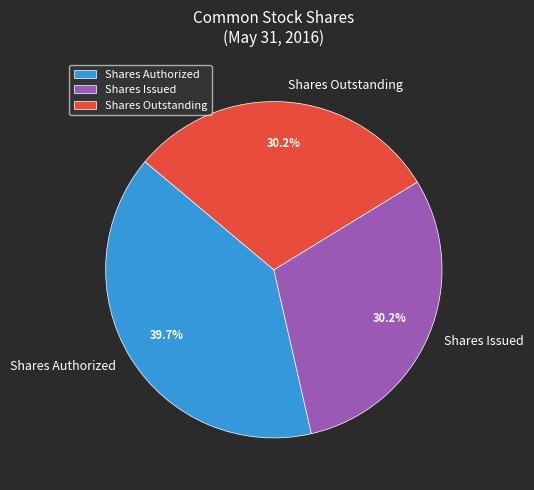

How many slices are in this pie chart?

3